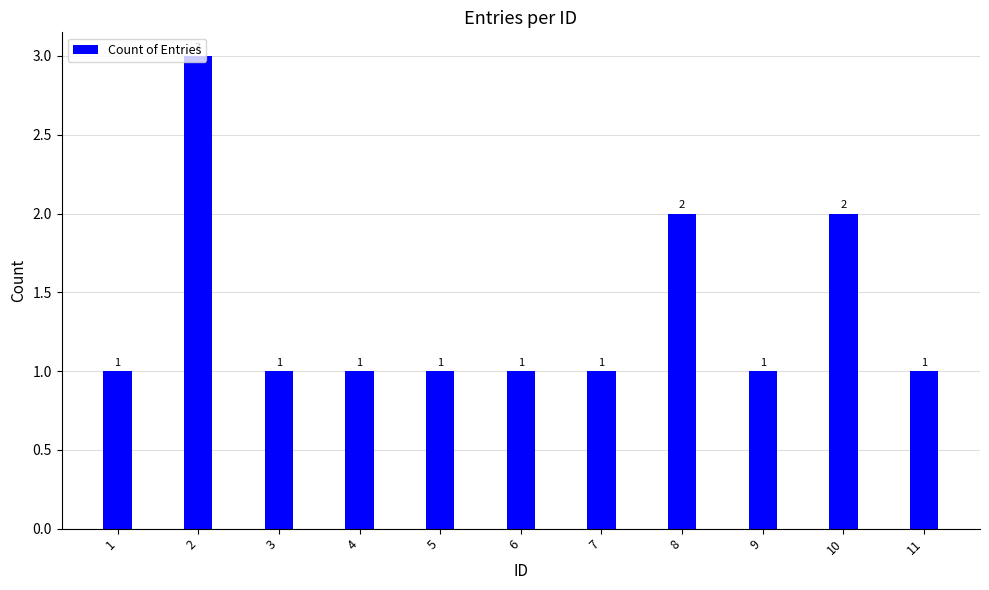

The value at 8 is 2. True or false?

True